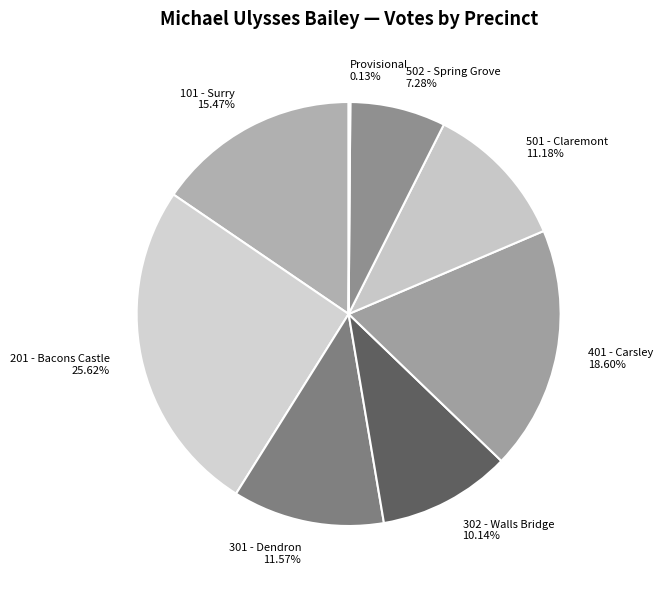

What is the largest slice in the pie chart?

201 - Bacons Castle